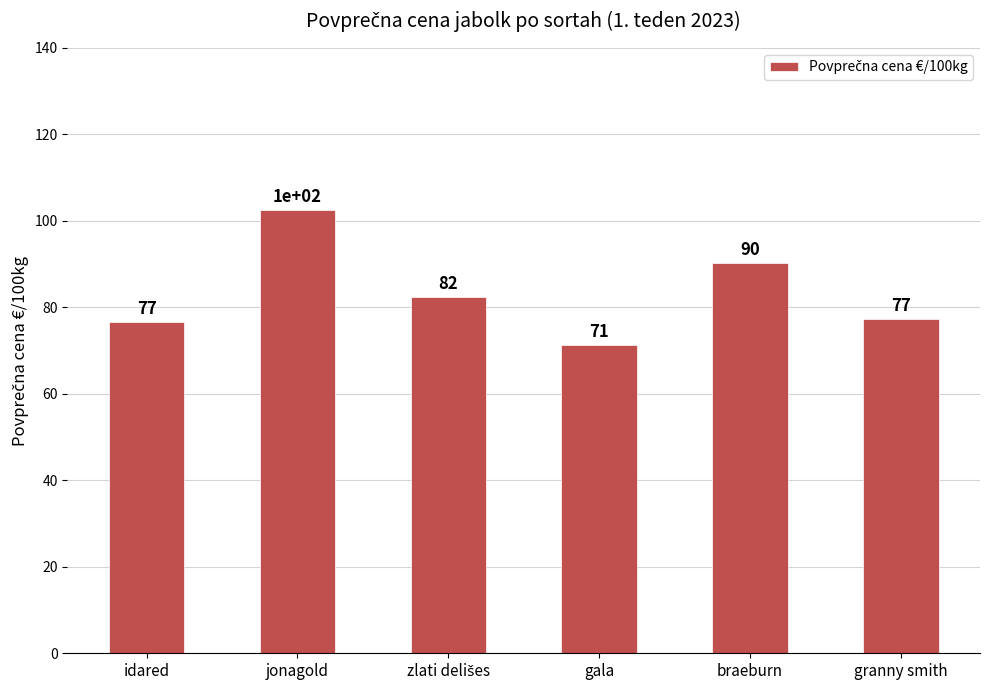

What is the change in value from gala to granny smith?

+6.1